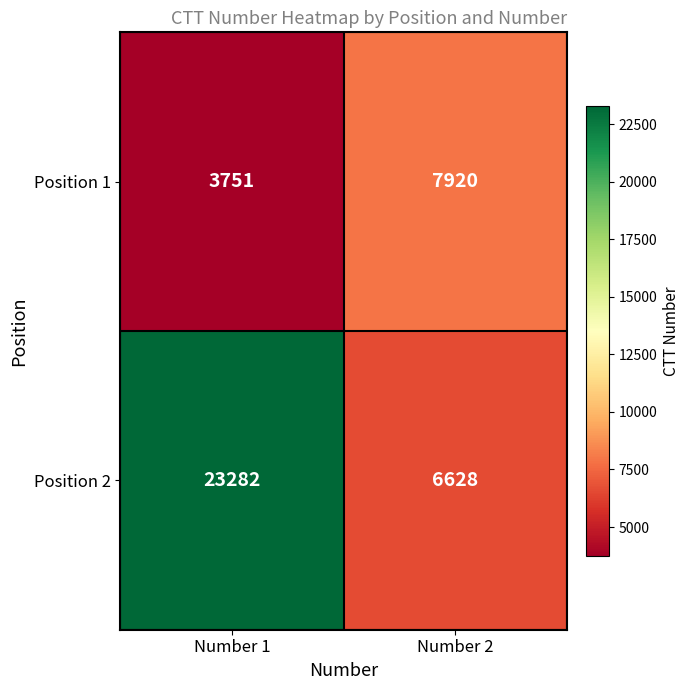

At which label does Position 2 reach its minimum?

Number 2